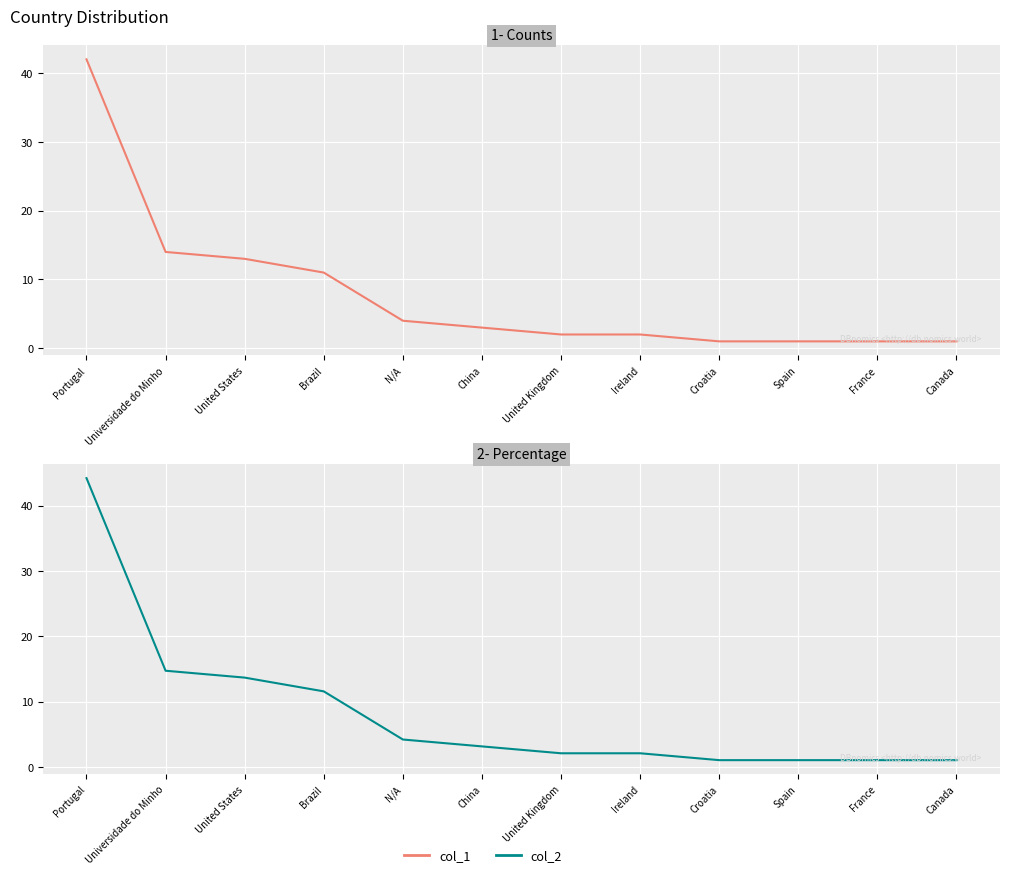

Reading right to left, list all the values displayed in this chart.

col_1: Canada=1.0	France=1.0	Spain=1.0	Croatia=1.0	Ireland=2.0	United Kingdom=2.0	China=3.0	N/A=4.0	Brazil=11.0	United States=13.0	Universidade do Minho=14.0	Portugal=42.0
col_2: Canada=1.1	France=1.1	Spain=1.1	Croatia=1.1	Ireland=2.1	United Kingdom=2.1	China=3.2	N/A=4.2	Brazil=11.6	United States=13.7	Universidade do Minho=14.7	Portugal=44.2